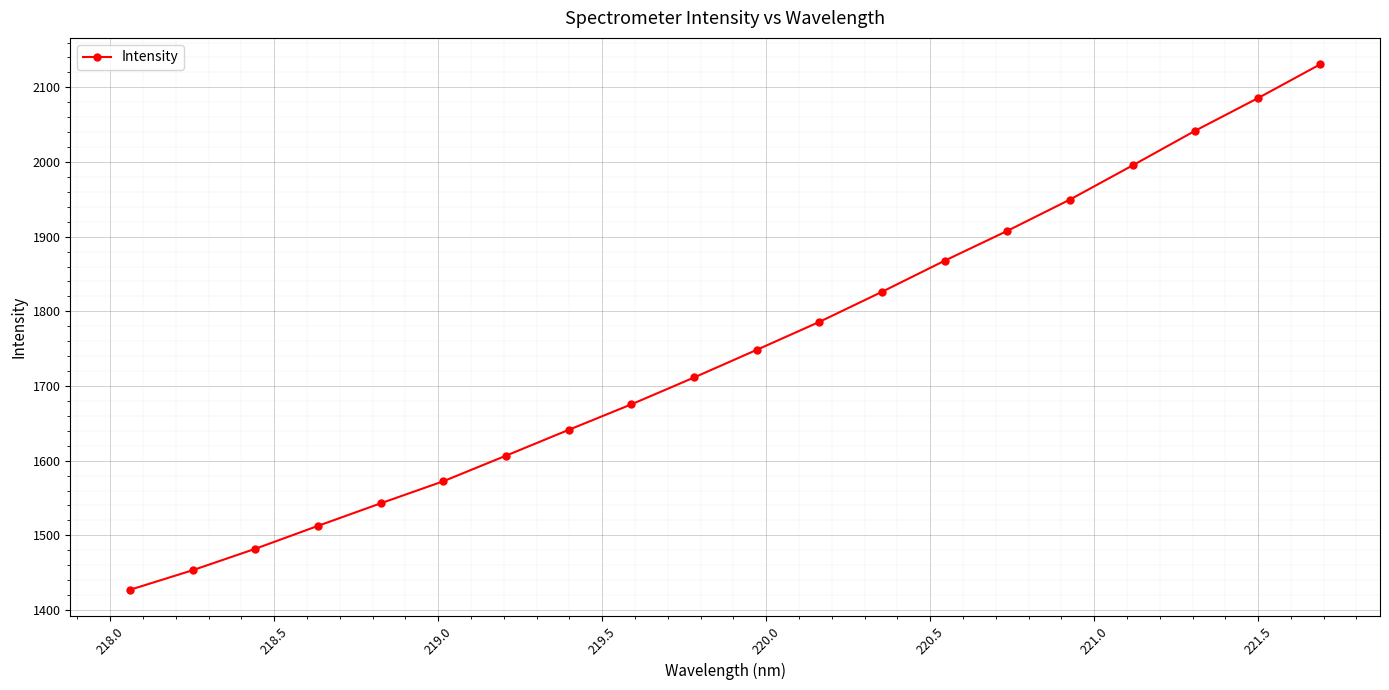

True or false: the data has more than 2 interior local peaks.

False